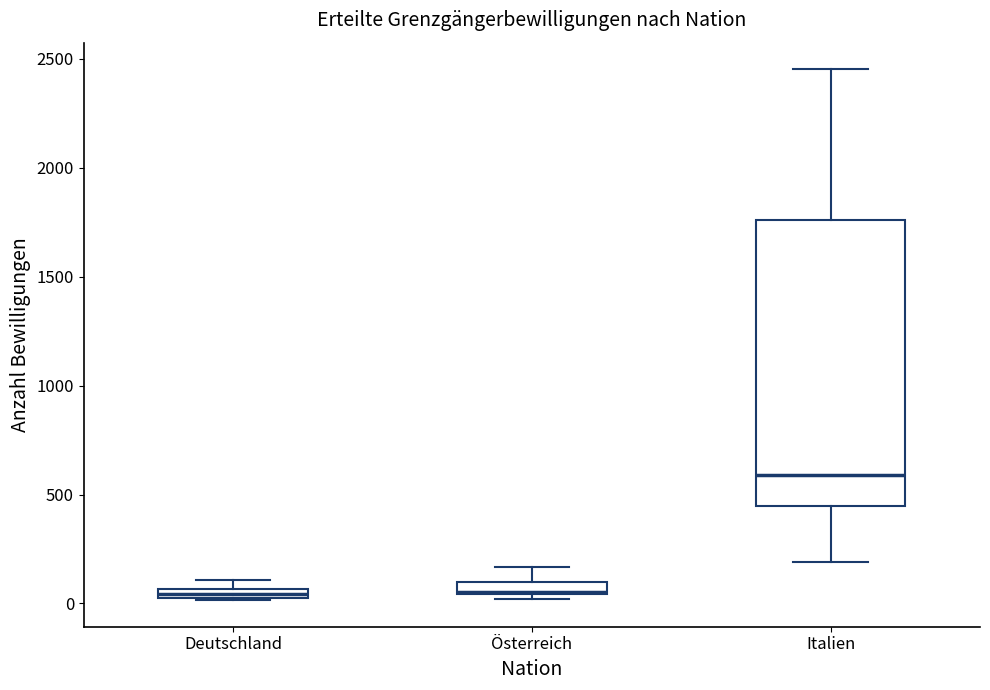

Comparing the boxes themselves (not the whiskers), which one is the tallest?

Italien